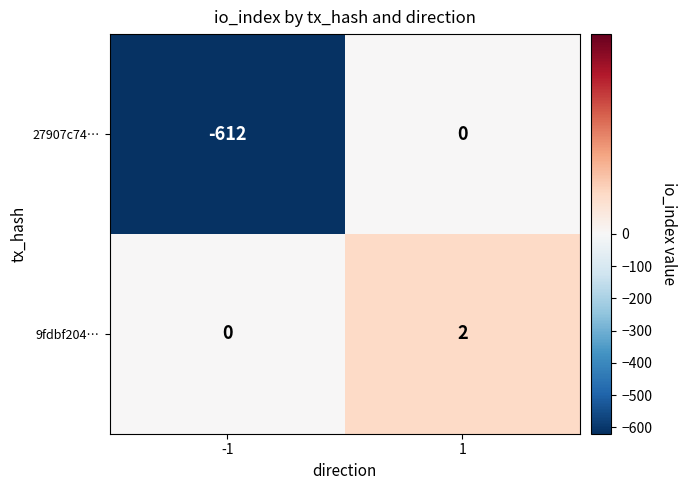

List the series in order of their overall mean, lowest first.

27907c74…, 9fdbf204…